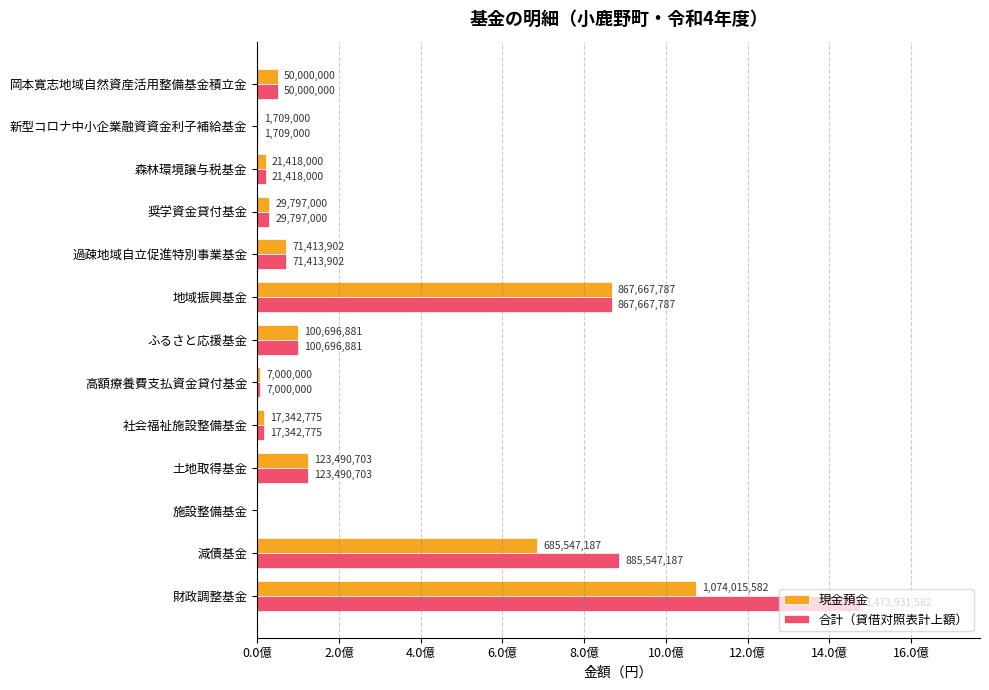

What are all the series names shown in the legend?

現金預金, 合計（貸借対照表計上額）